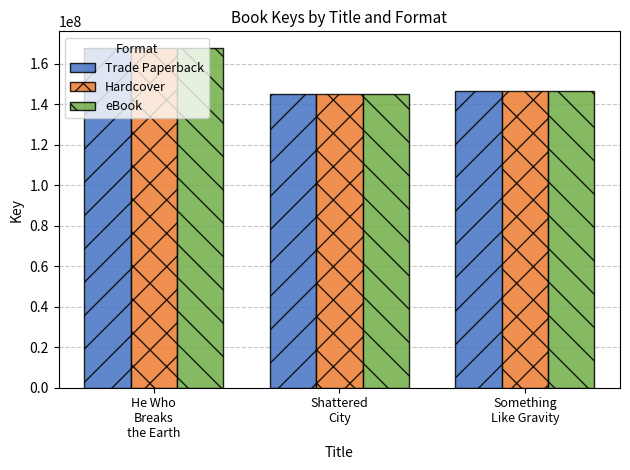

What is the greatest value displayed?

167609666